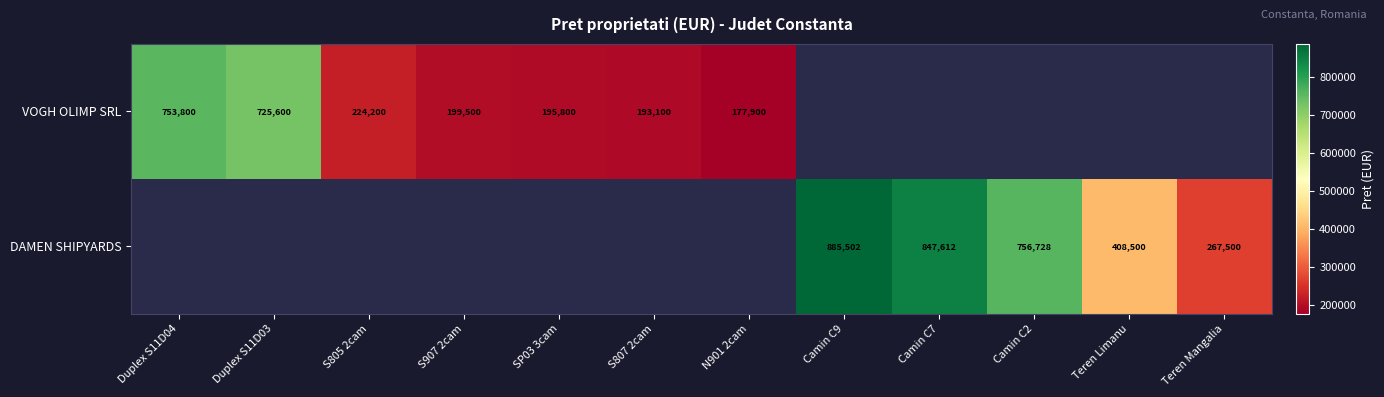

Which has a higher value, N901 2cam or Teren Limanu?

Teren Limanu